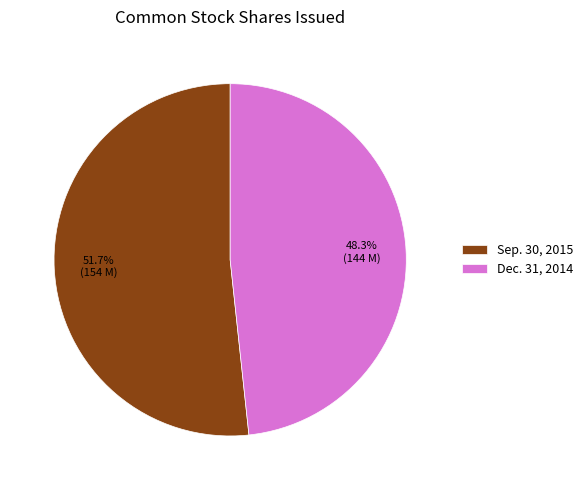

Is there a majority slice in this chart?

Yes